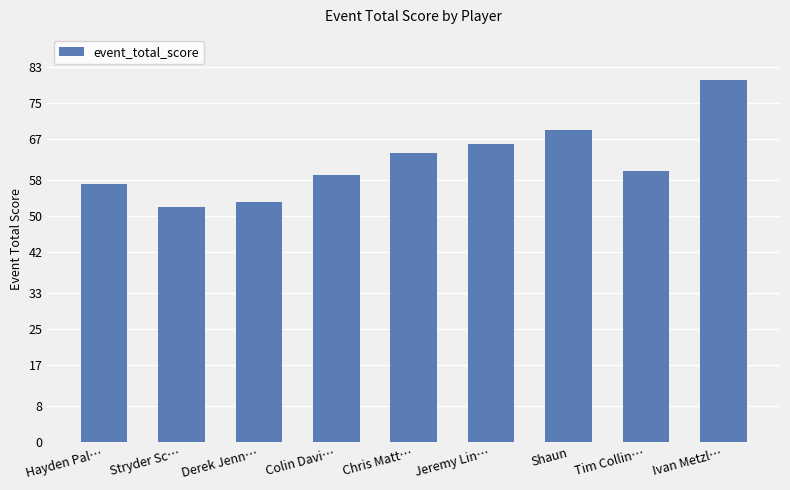

What is the difference between the second highest and second lowest values?

16